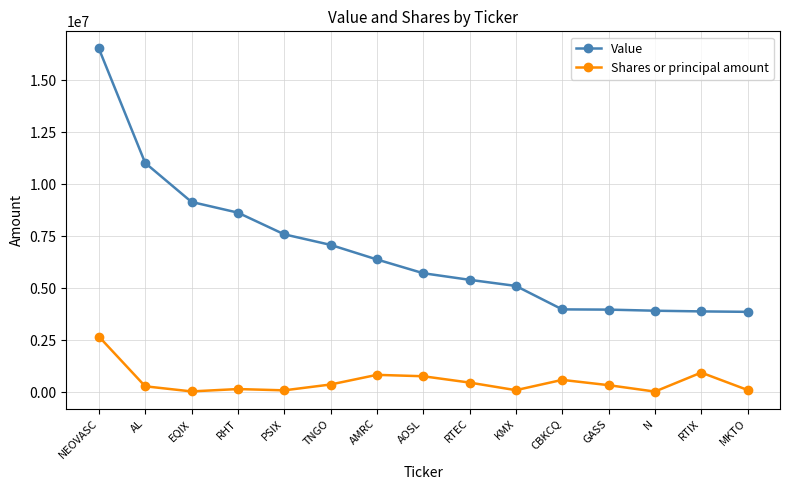

What is the difference between the maximum and minimum values in the Value series?

12654000